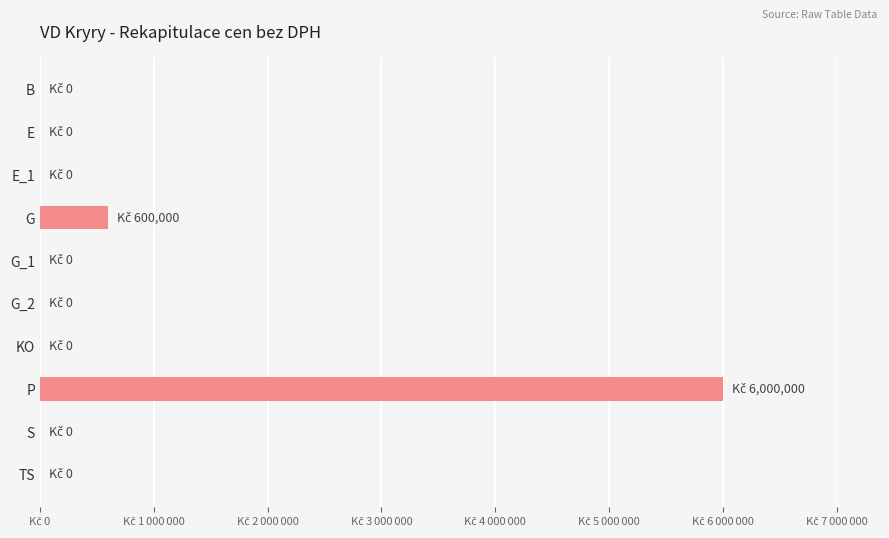

Are the bars horizontal?

Yes